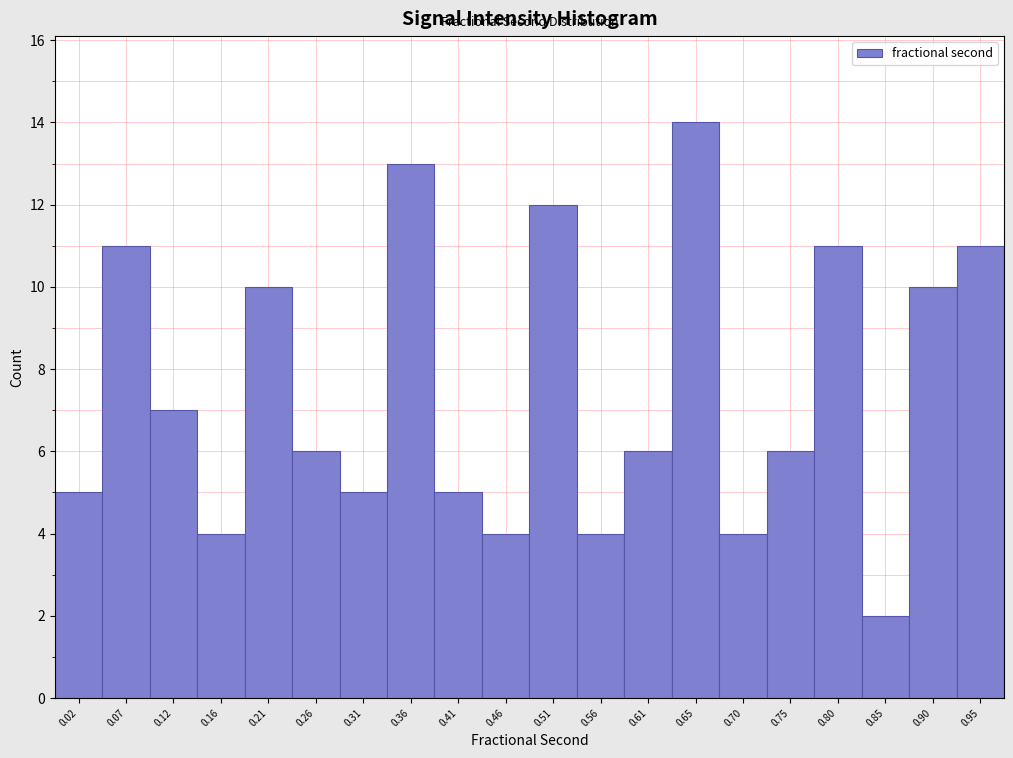

Reading left to right, what are all the values shown in this chart?

5	11	7	4	10	6	5	13	5	4	12	4	6	14	4	6	11	2	10	11